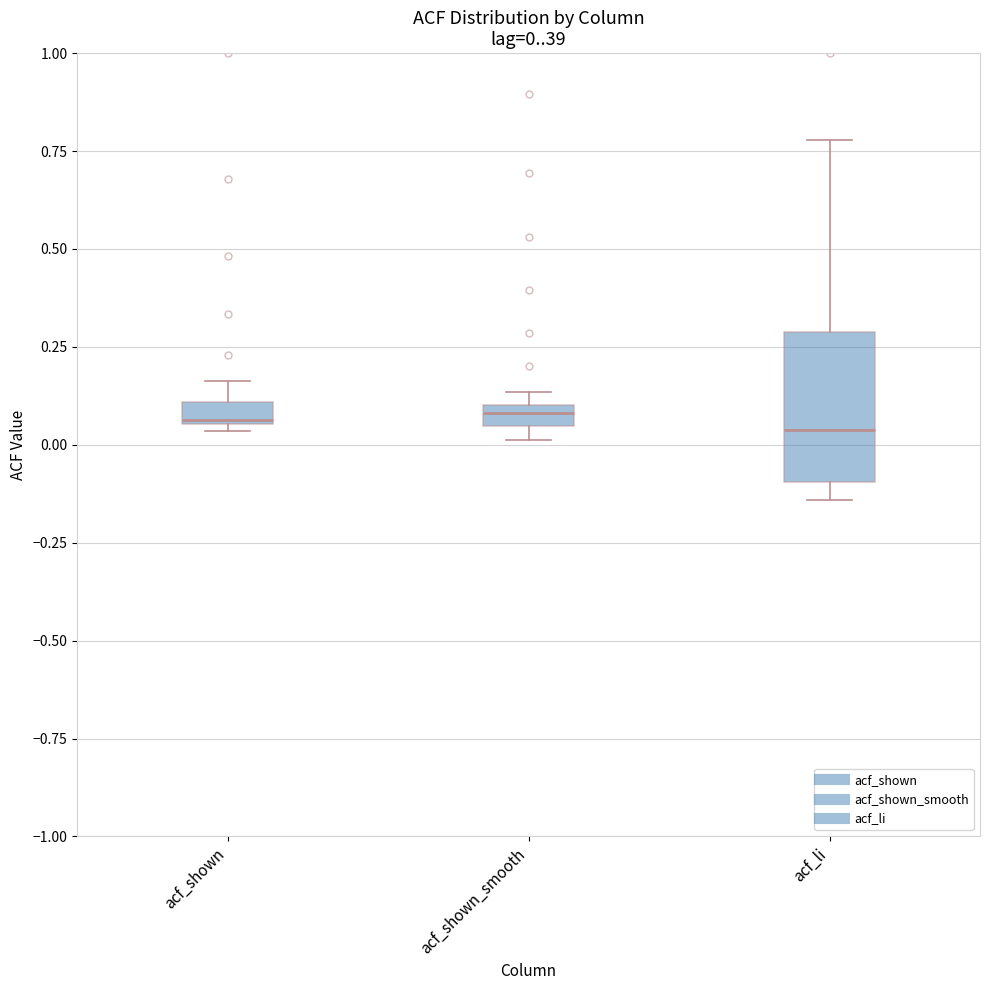

Comparing the boxes themselves (not the whiskers), which one is the tallest?

acf_li